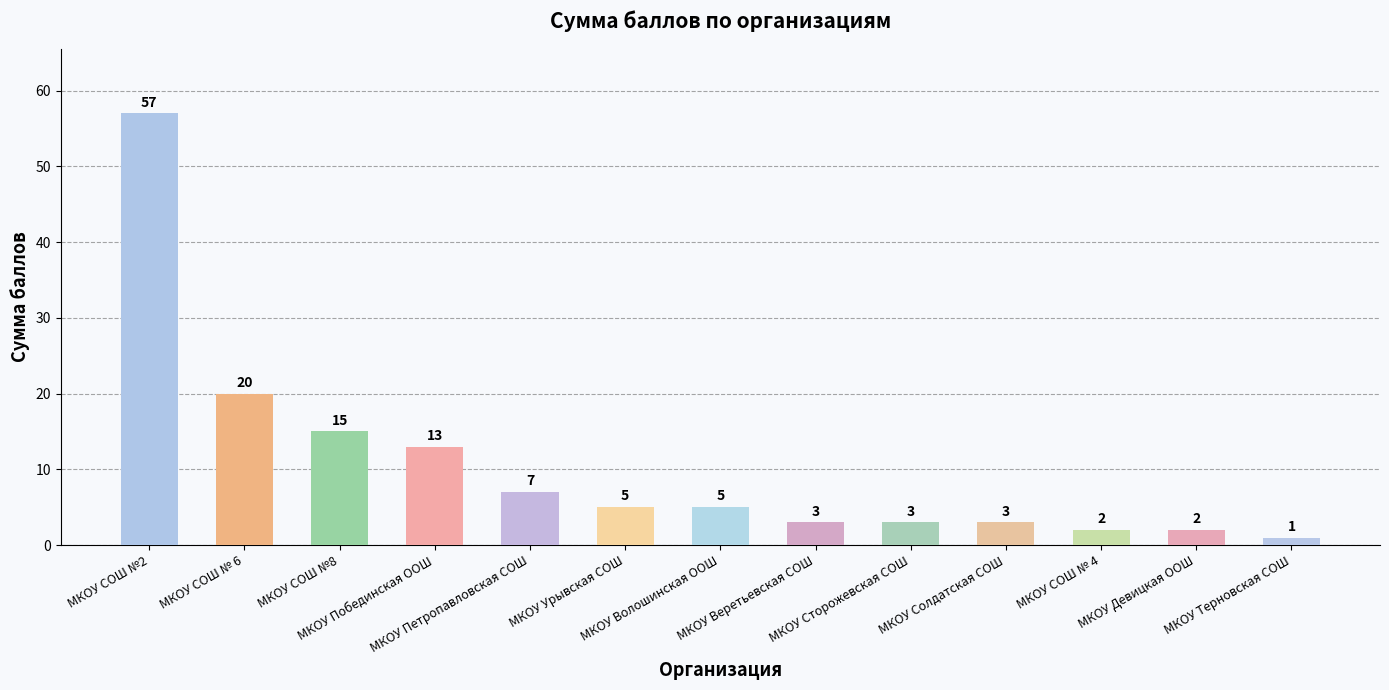

What is the label of the 1st bar from the left?

МКОУ СОШ №2